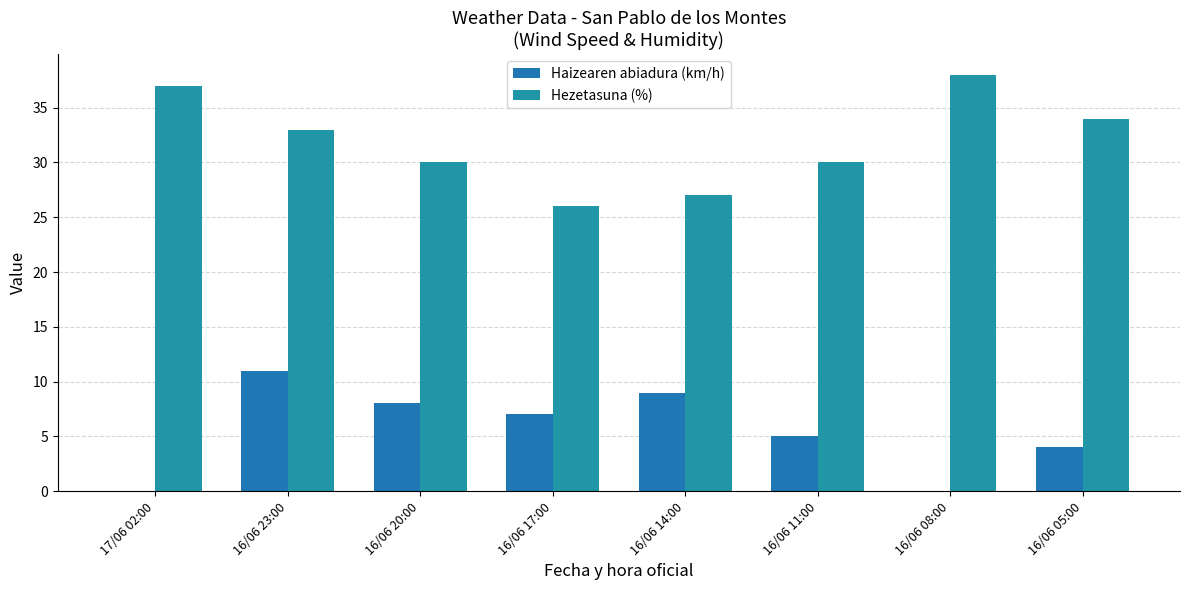

Reading left to right, what are all the values shown in this chart?

Haizearen abiadura (km/h): 17/06 02:00=0	16/06 23:00=11	16/06 20:00=8	16/06 17:00=7	16/06 14:00=9	16/06 11:00=5	16/06 08:00=0	16/06 05:00=4
Hezetasuna (%): 17/06 02:00=37	16/06 23:00=33	16/06 20:00=30	16/06 17:00=26	16/06 14:00=27	16/06 11:00=30	16/06 08:00=38	16/06 05:00=34